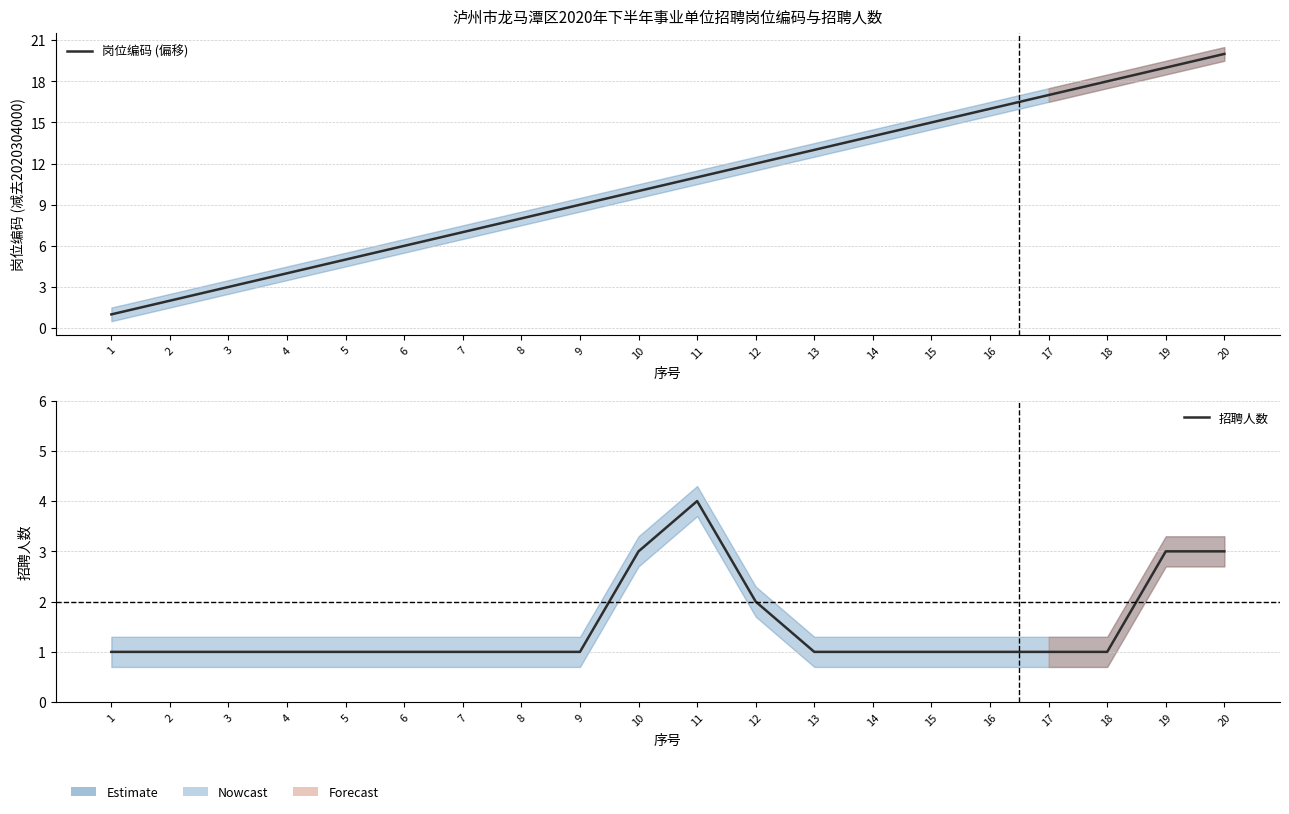

The 招聘人数 series shows 6 at 11. True or false?

False